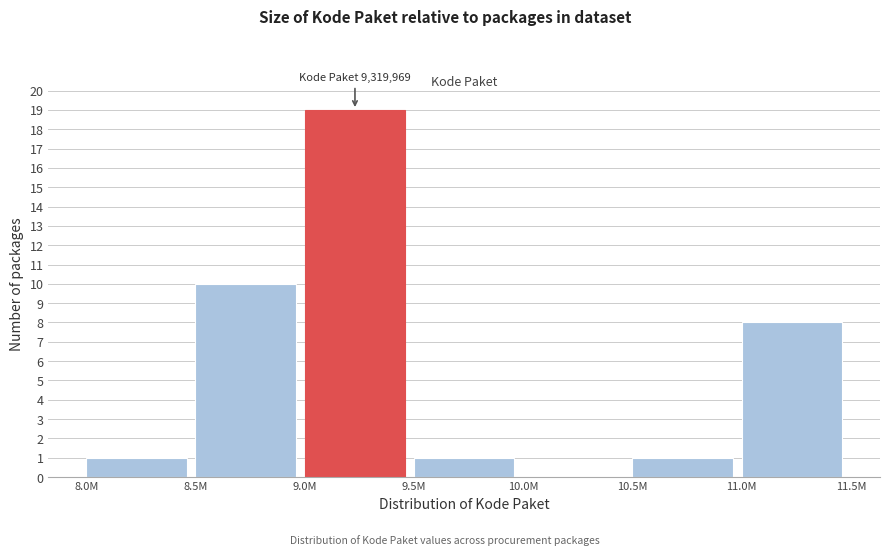

Reading right to left, extract all data points from this chart.

11.0M=8	10.5M=1	10.0M=0	9.5M=1	9.0M=19	8.5M=10	8.0M=1